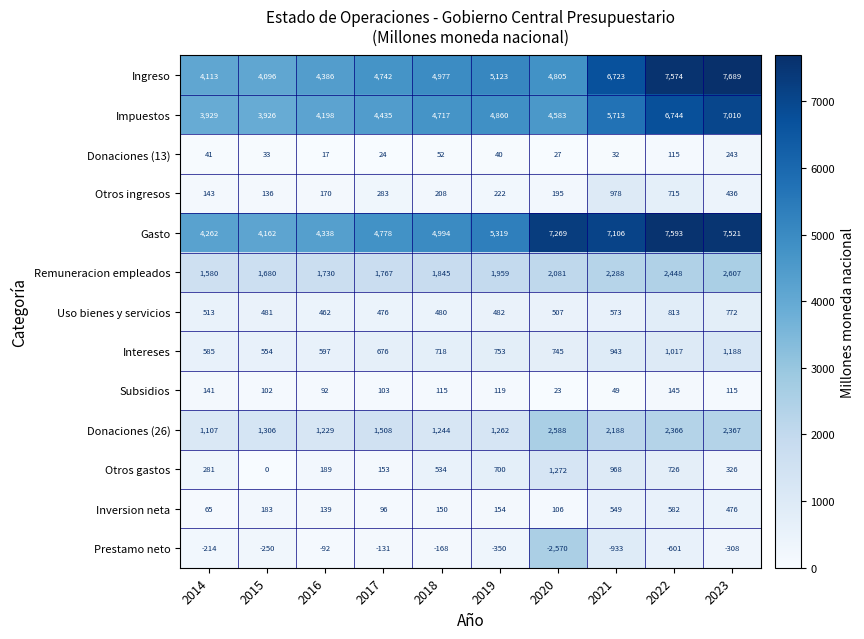

What is the difference between the highest and lowest values at 2021?

8039